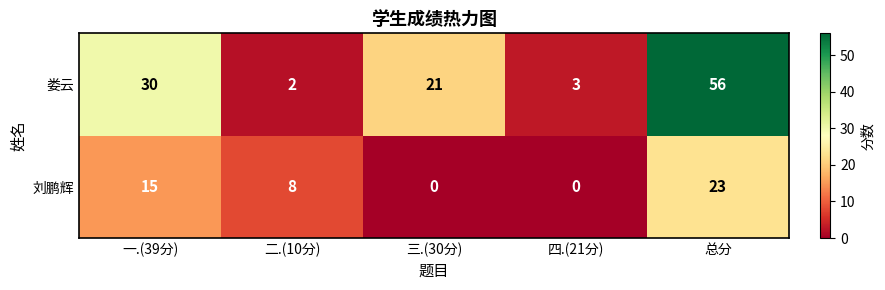

Which series has the widest spread of values?

娄云